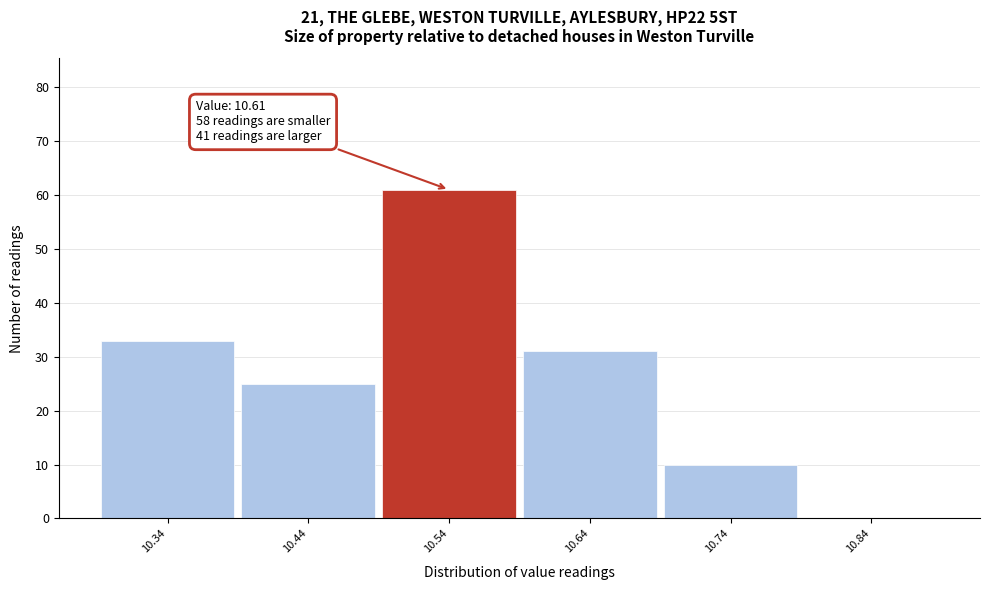

Reading left to right, what are all the values shown in this chart?

10.34=33	10.44=25	10.54=61	10.64=31	10.74=10	10.84=0